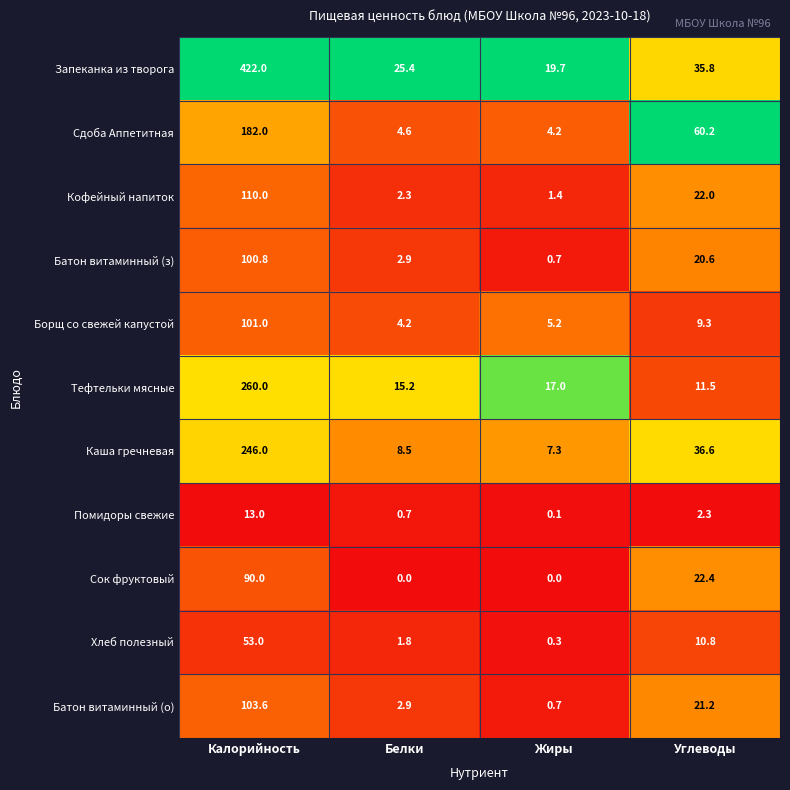

At how many categories does at least one series exceed 0?

4